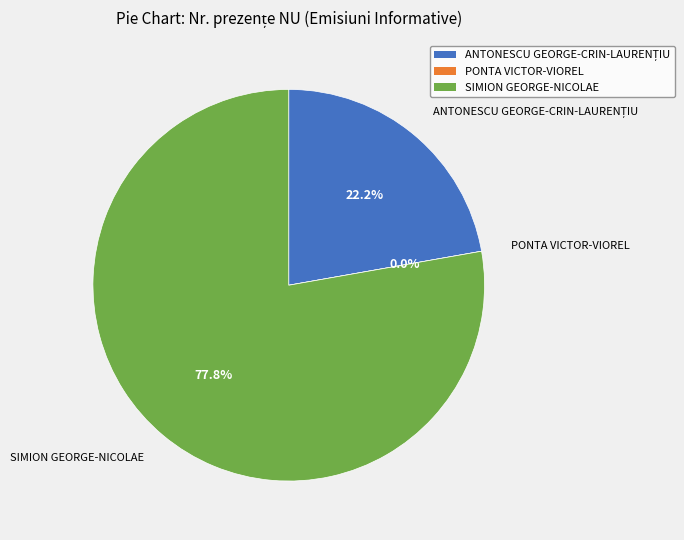

The PONTA VICTOR-VIOREL slice represents 0% of the pie. True or false?

True